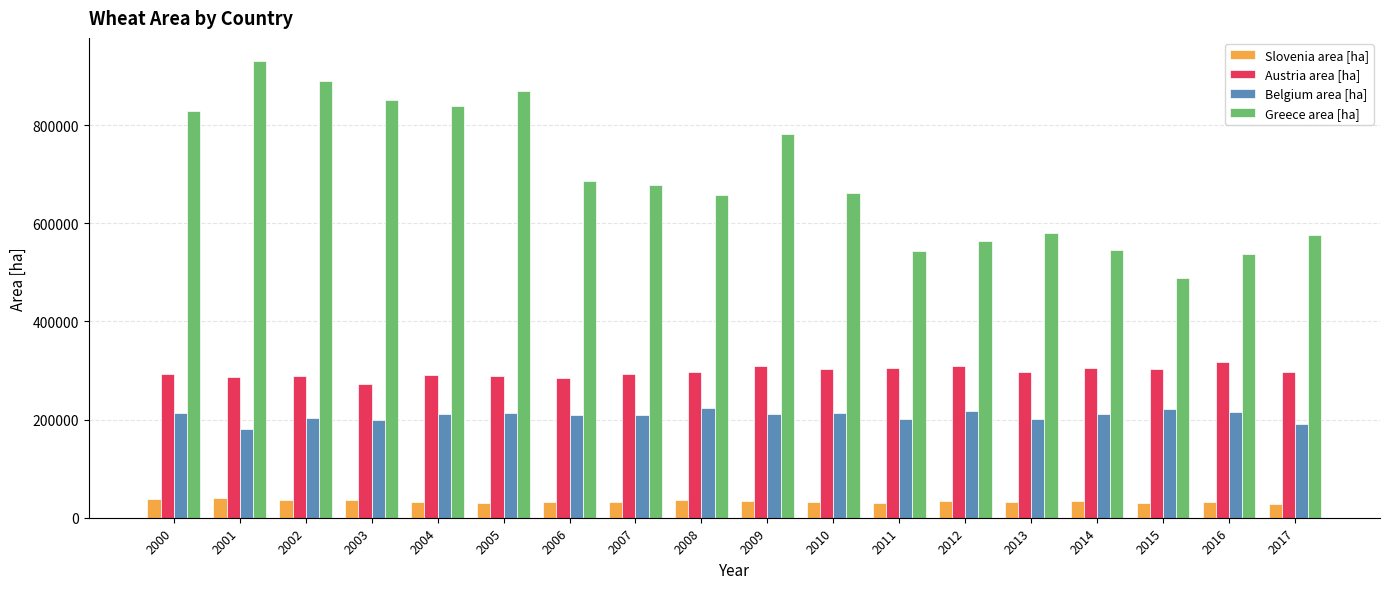

The value of Austria area [ha] at 2004 is 486768. True or false?

False